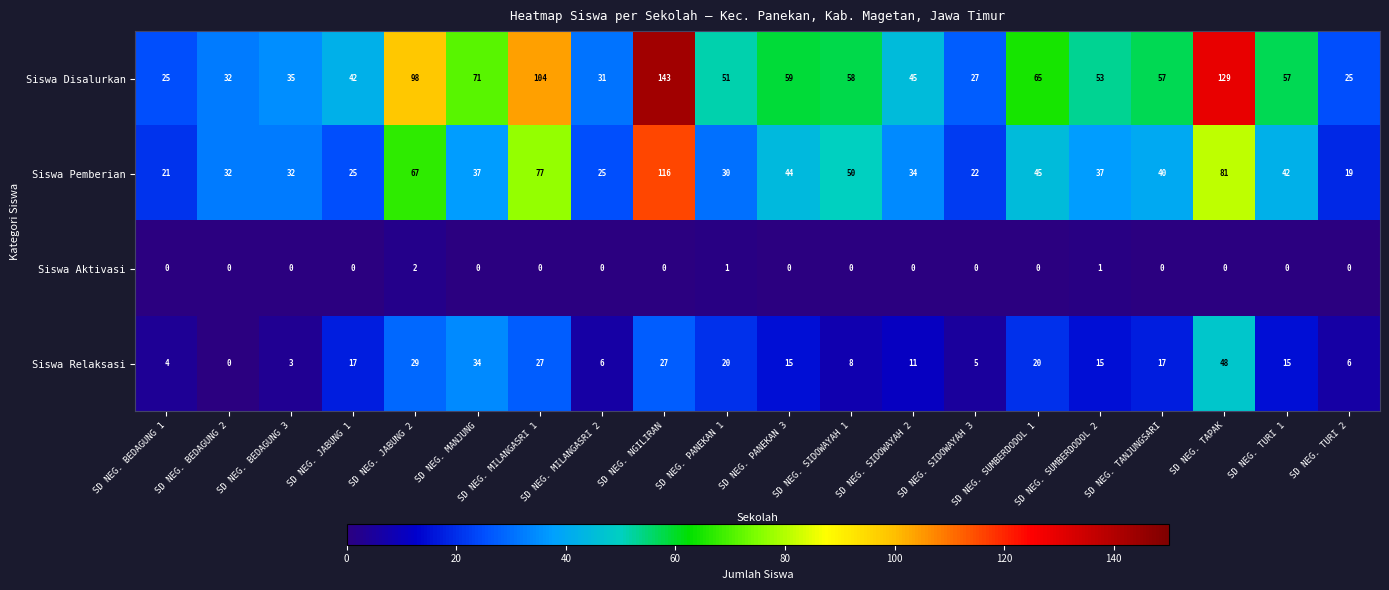

What is the total value across all series at SD NEG. JABUNG 2?

196